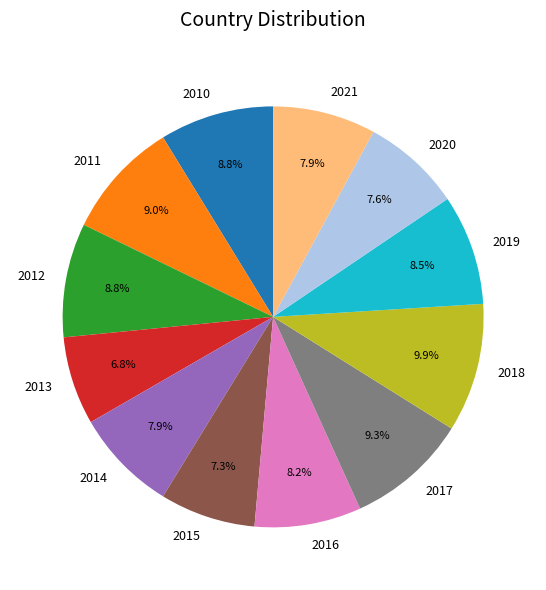

Is 2017 the majority of the pie?

No